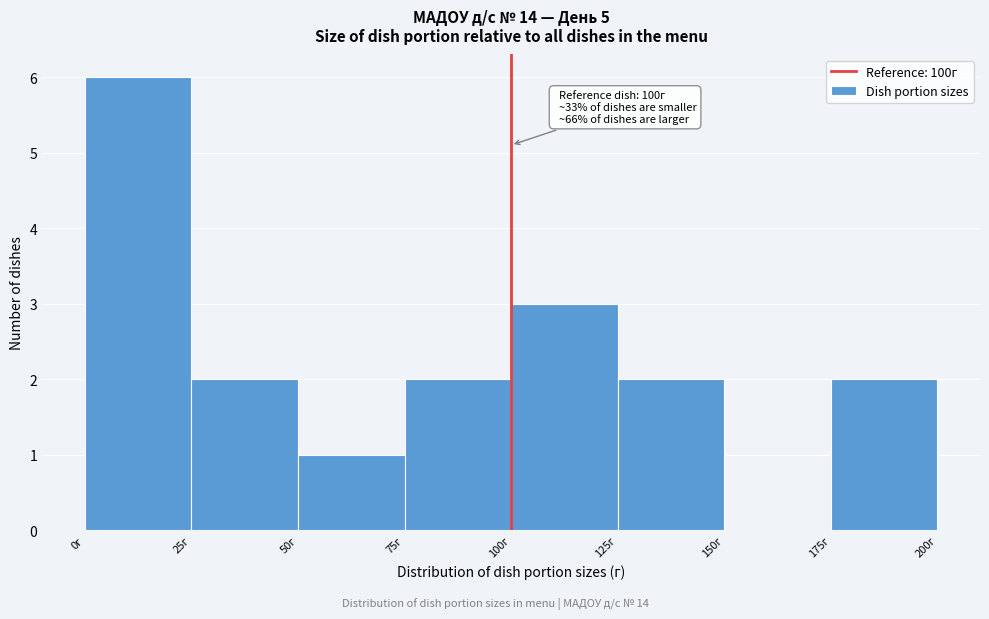

Which range on the x-axis has the tallest bar?

0 to 25